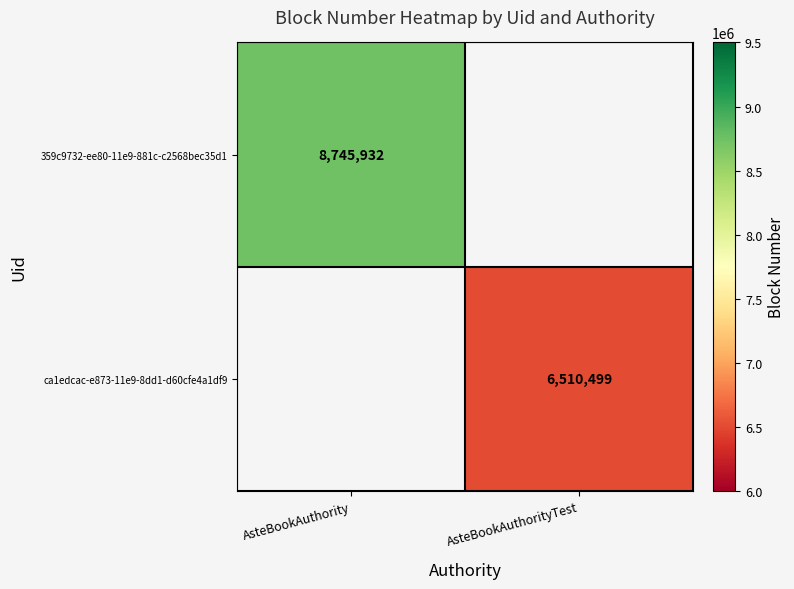

Which category has the highest value across all series?

AsteBookAuthority